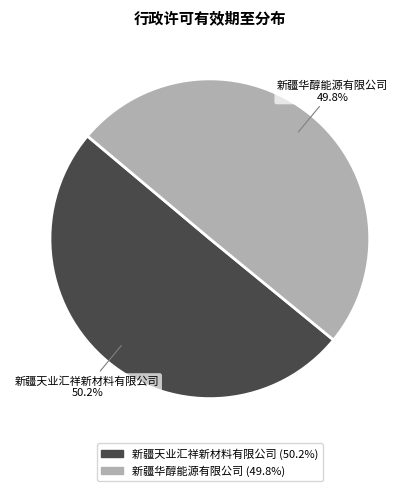

What is the ratio of the value at 新疆天业汇祥新材料有限公司 to the value at 新疆华醇能源有限公司?

1.0